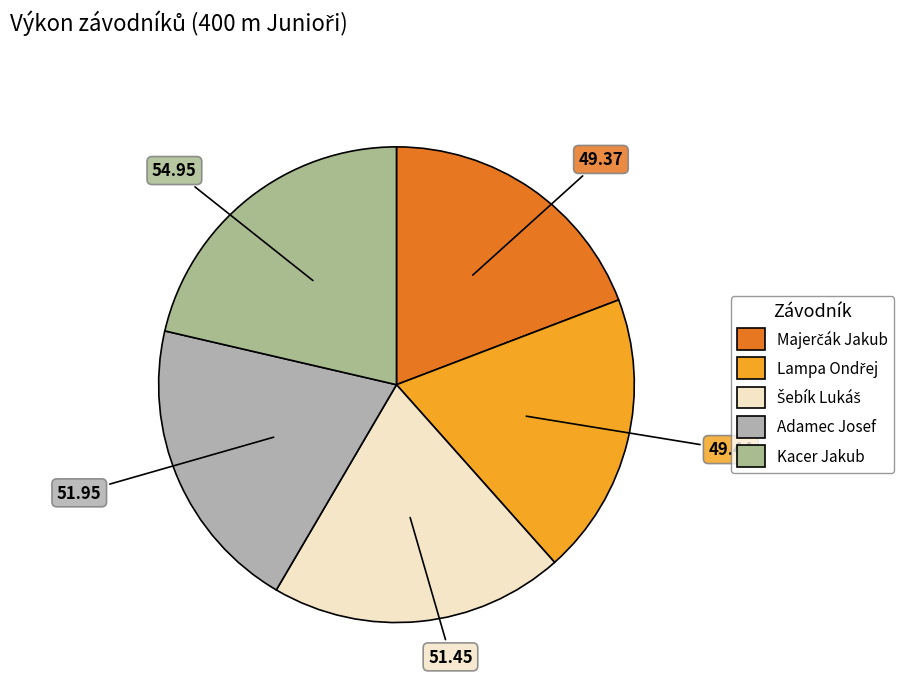

Count the number of slices in the pie.

5